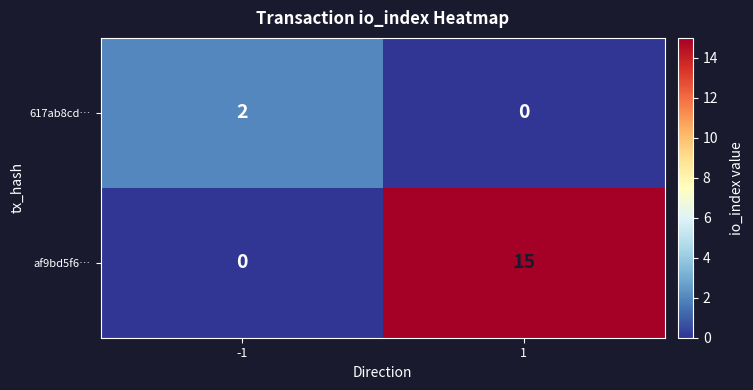

List the series in order of their peak value, lowest first.

617ab8cd…, af9bd5f6…